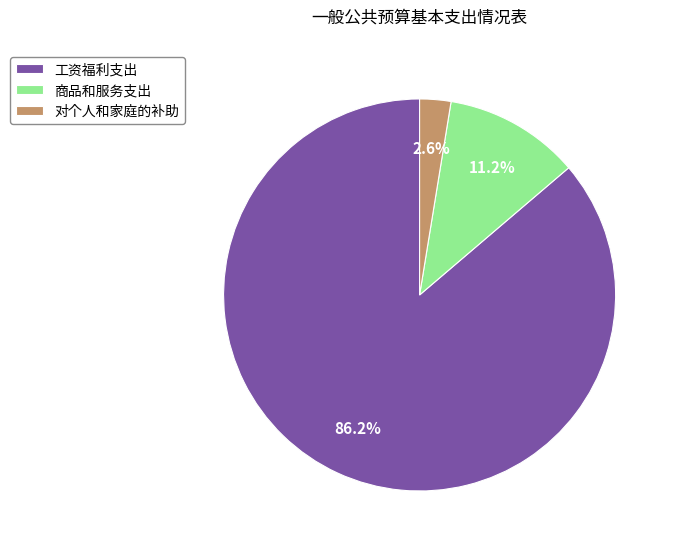

To the nearest percent, what portion does 对个人和家庭的补助 represent?

3%